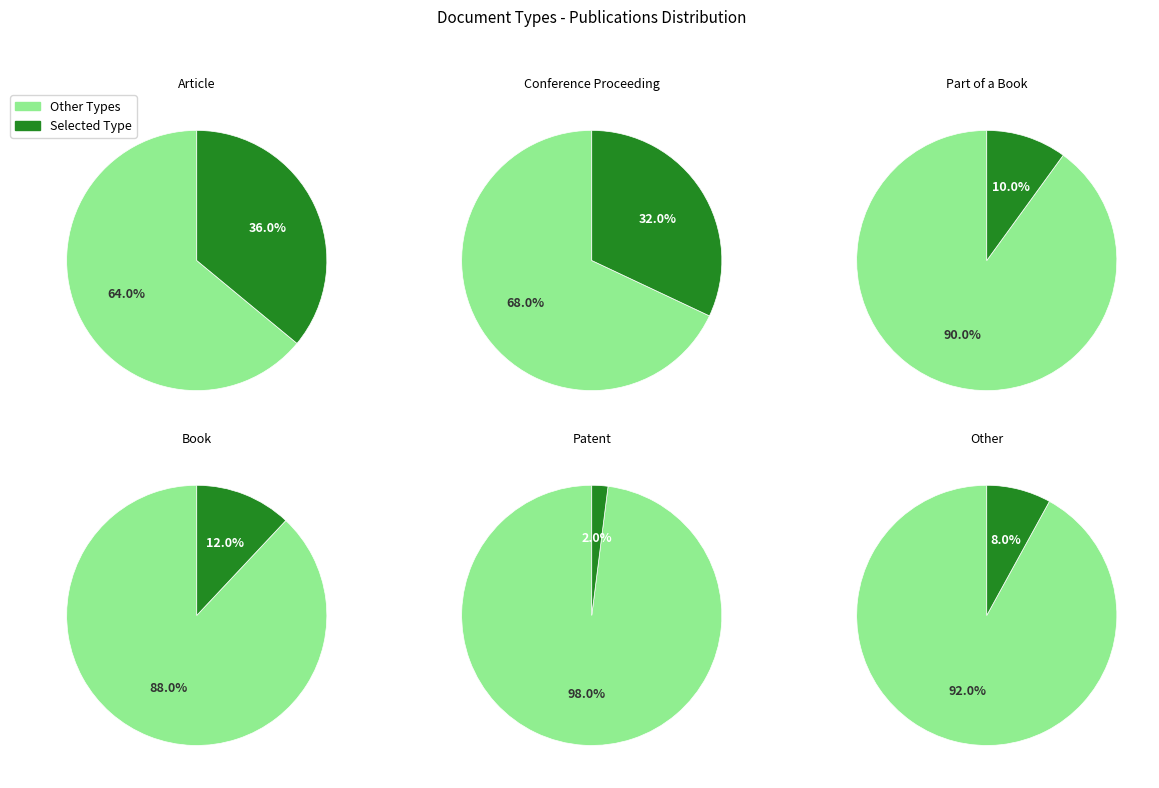

What percentage is the Conference Proceeding slice, to the nearest percent?

32%